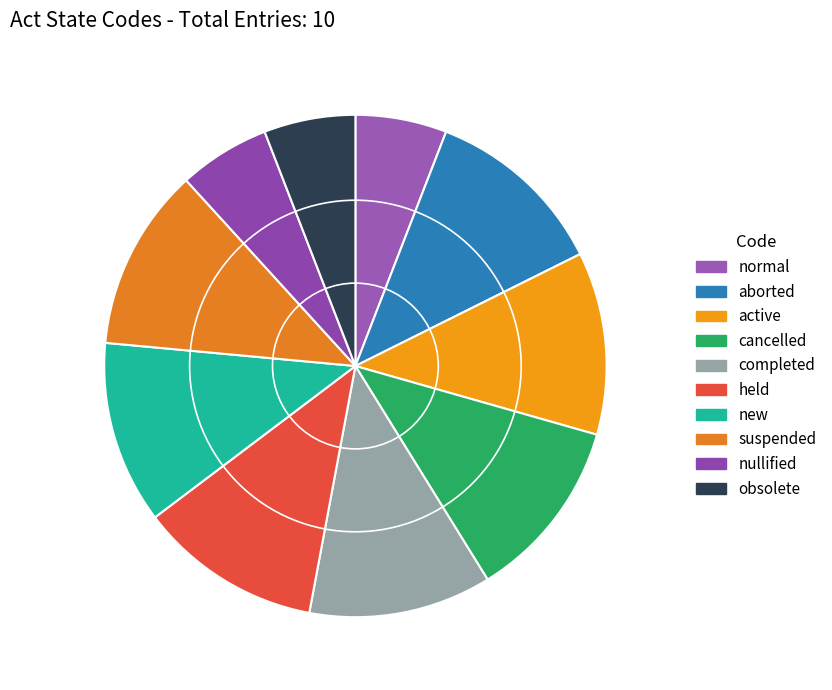

The normal slice represents 1% of the pie. True or false?

False